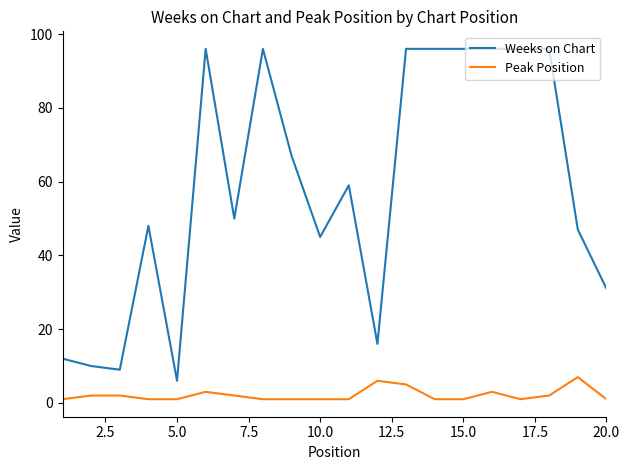

Which series has the largest range (max minus min)?

Weeks on Chart